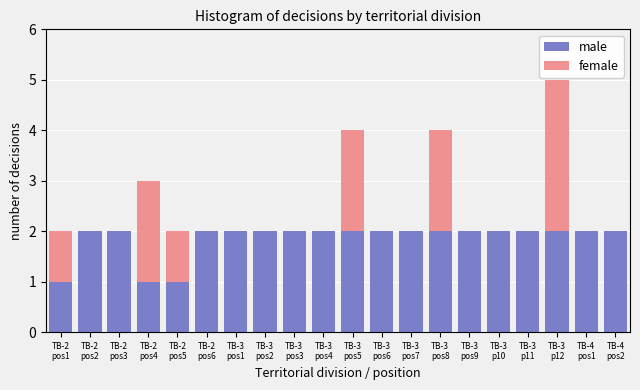

Does the chart contain stacked bars?

Yes